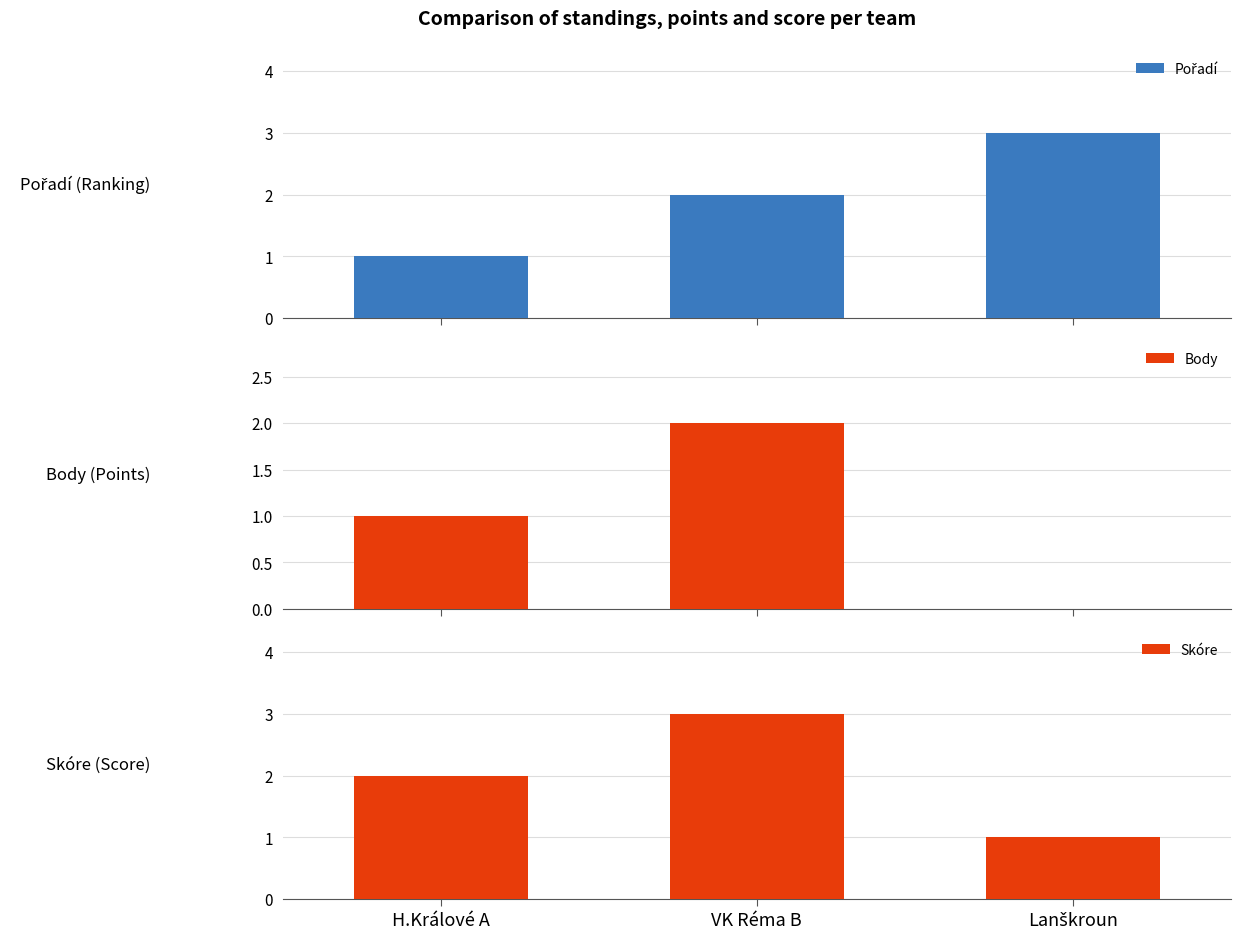

What is the average value of the Skóre series?

2